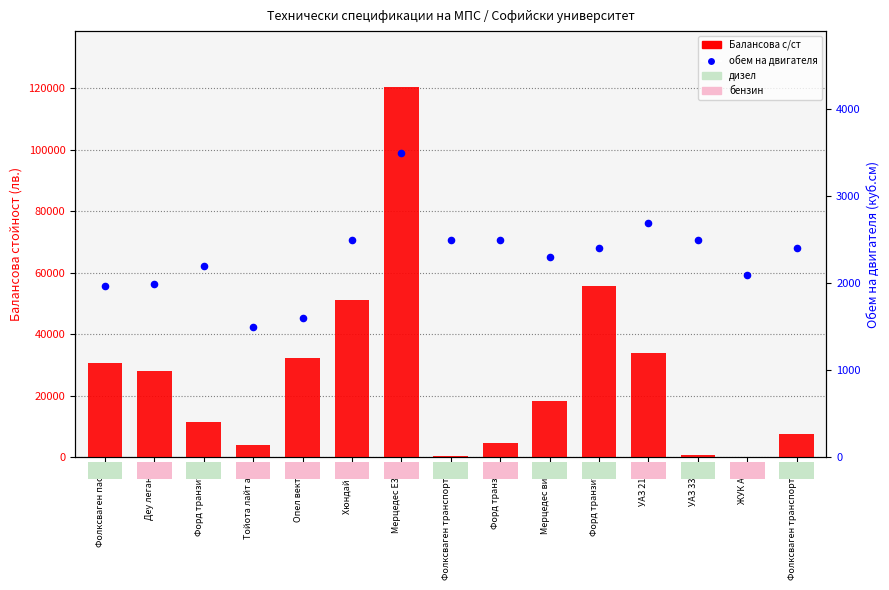

What are all the series names shown in the legend?

Балансова с/ст, обем на двигателя